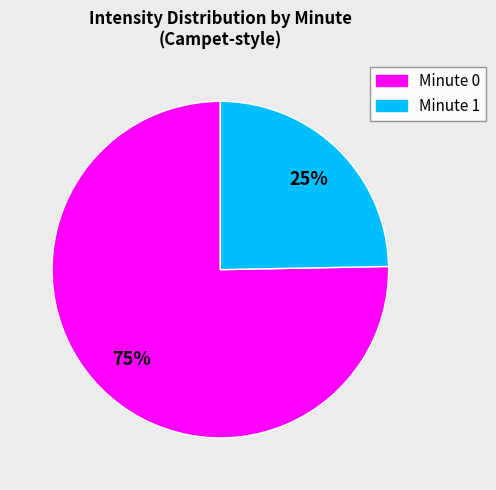

Is there a majority slice in this chart?

Yes